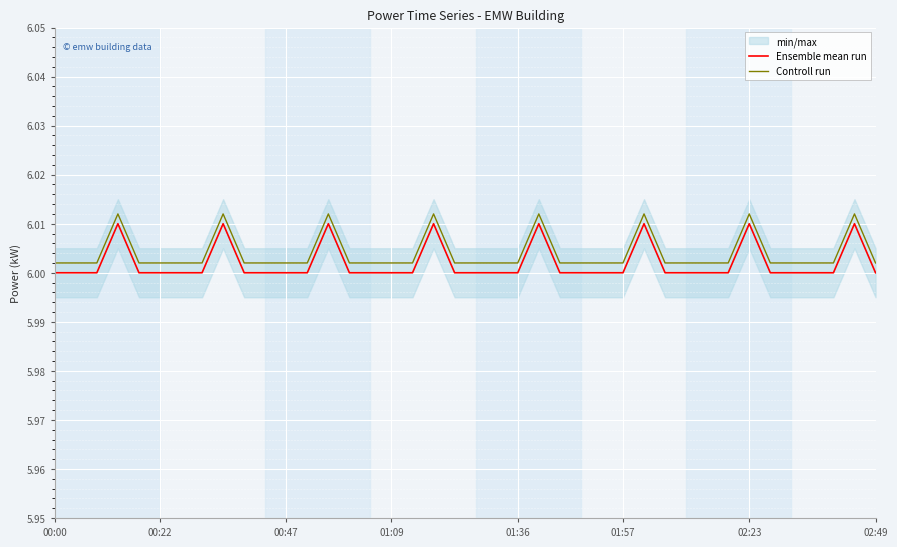

The value of Ensemble mean run at 00:22 is 6.0. True or false?

True